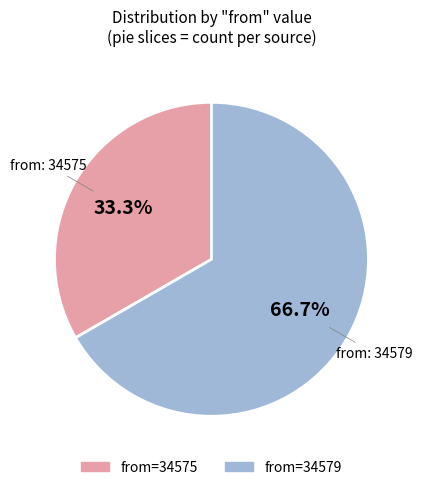

Does any single category account for the majority?

Yes